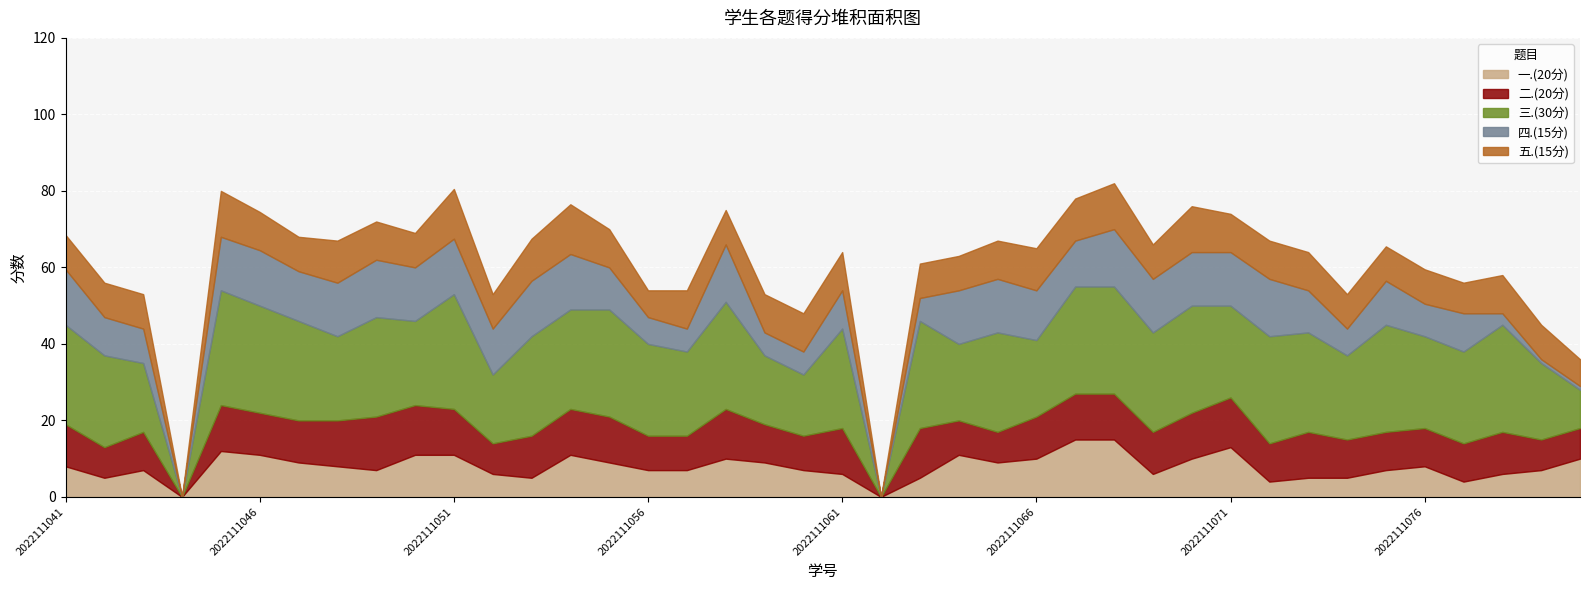

What is the value of the 三.(30分) point at the 28th from the left?

28.0